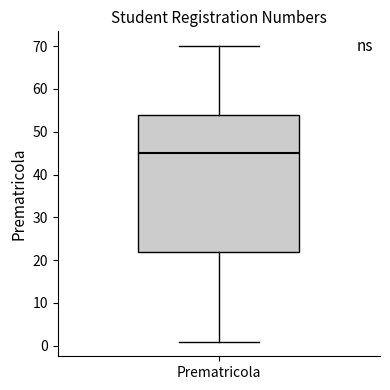

Read this box plot against the y-axis: the position of the median line, the range covered by the box, and the ends of both whiskers. The values are not printed on the chart, so give them approximately, as read against the axis.

median 45, box 22 to 54, whiskers 1 to 70